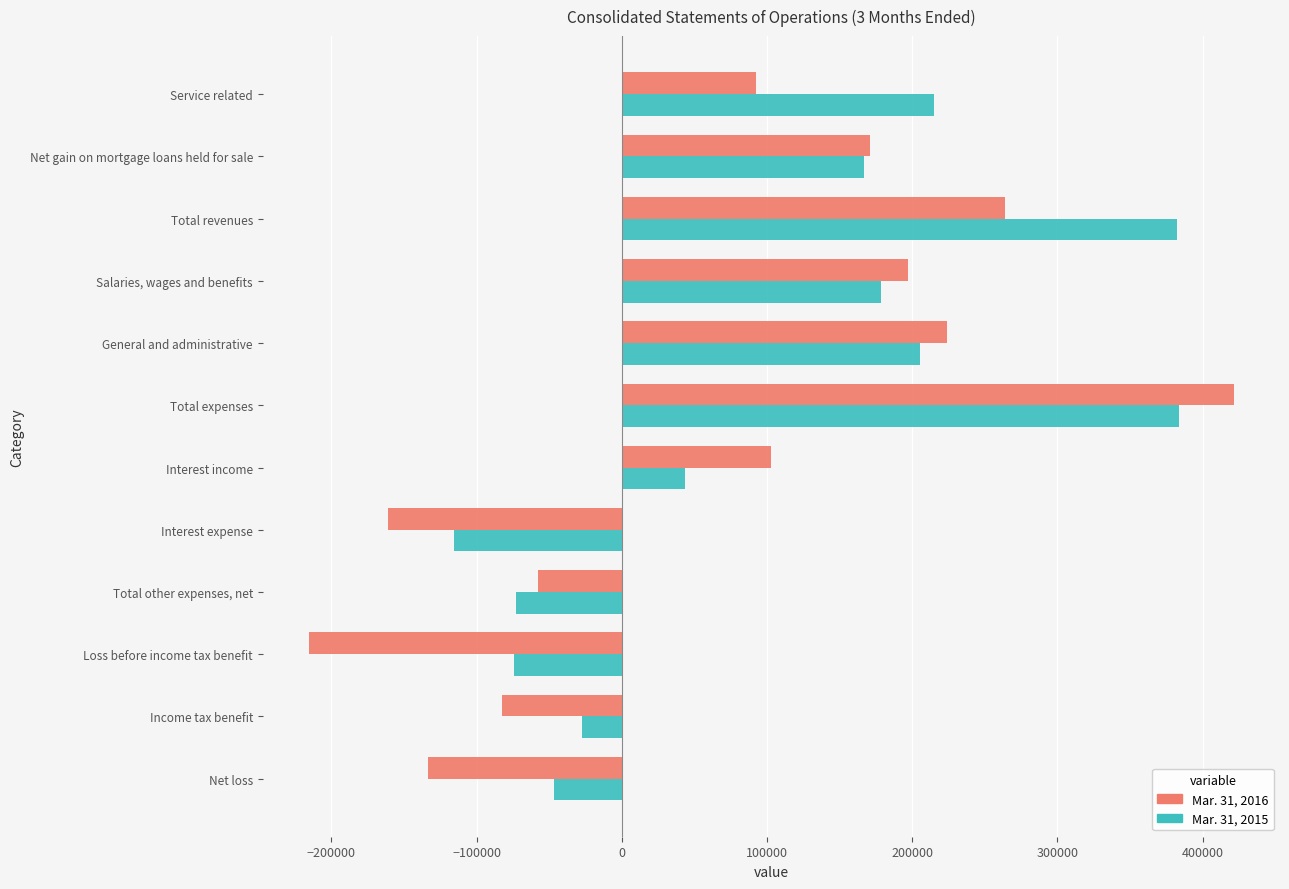

How many values in Mar. 31, 2015 are above zero?

7